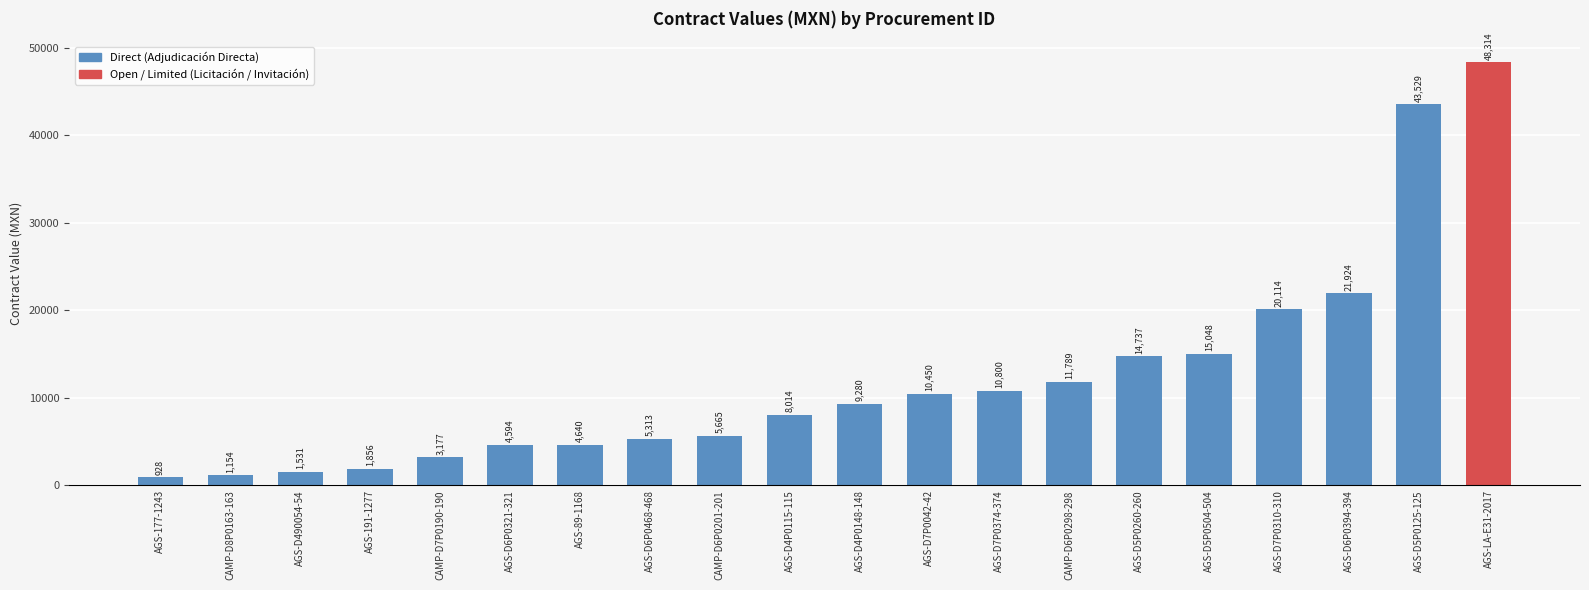

List the labels in order of value, smallest first.

AGS-177-1243, CAMP-D8P0163-163, AGS-D490054-54, AGS-191-1277, CAMP-D7P0190-190, AGS-D6P0321-321, AGS-89-1168, AGS-D6P0468-468, CAMP-D6P0201-201, AGS-D4P0115-115, AGS-D4P0148-148, AGS-D7P0042-42, AGS-D7P0374-374, CAMP-D6P0298-298, AGS-D5P0260-260, AGS-D5P0504-504, AGS-D7P0310-310, AGS-D6P0394-394, AGS-D5P0125-125, AGS-LA-E31-2017